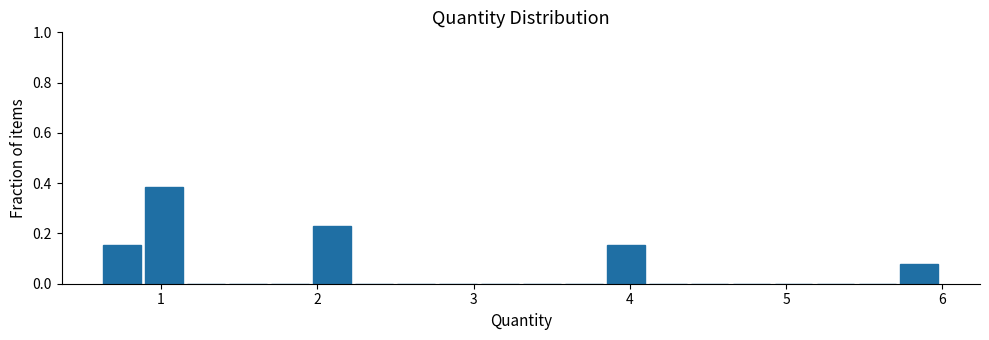

Read against the x-axis, roughly where is the centre of the tallest bar?

1.0